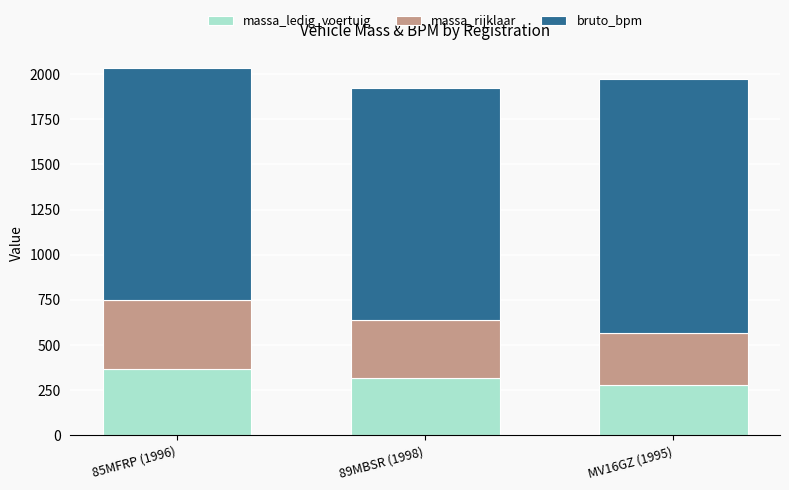

How many bars are there in total?

3